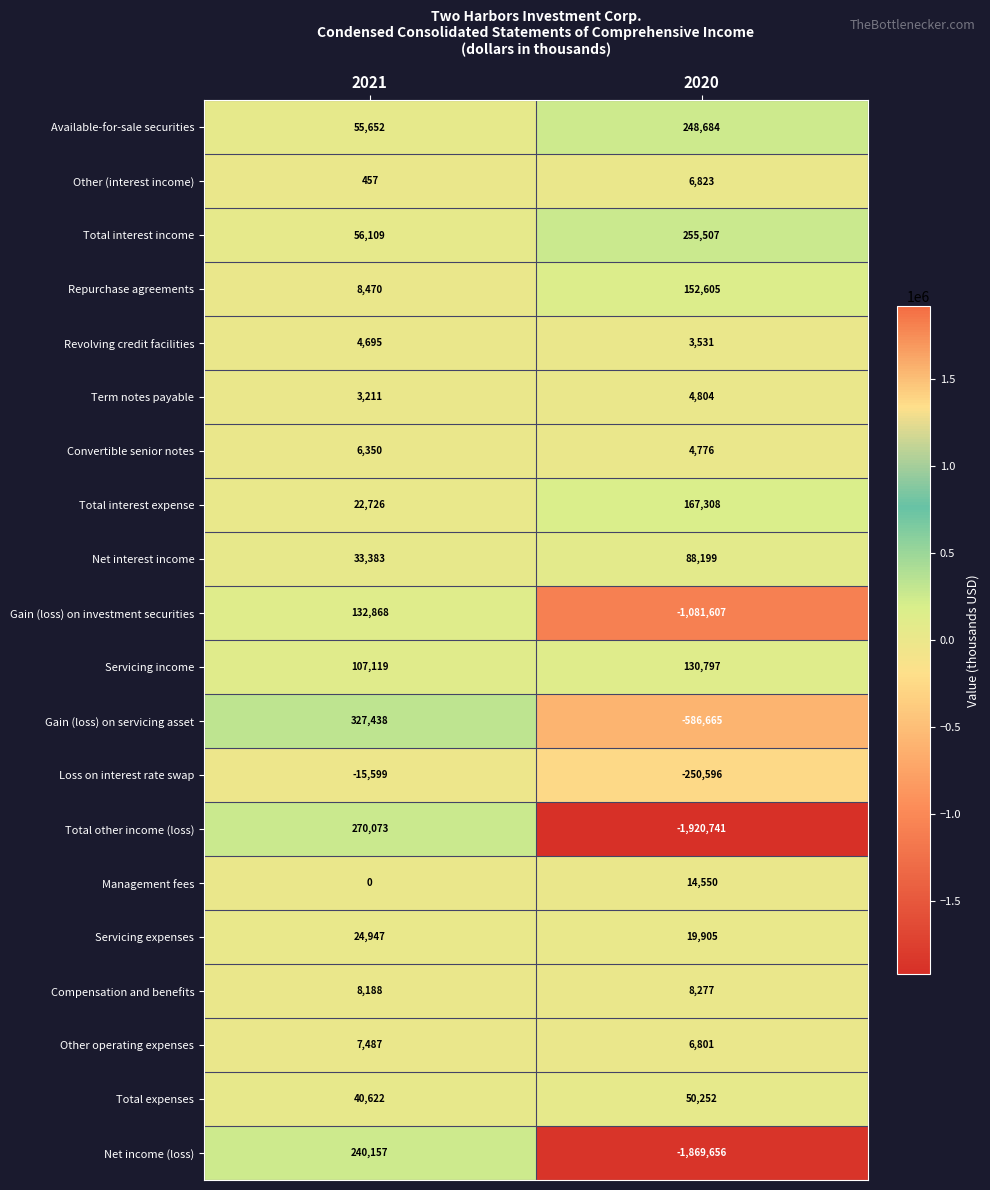

What is the difference between the maximum and minimum values in the Gain (loss) on investment securities series?

1214475